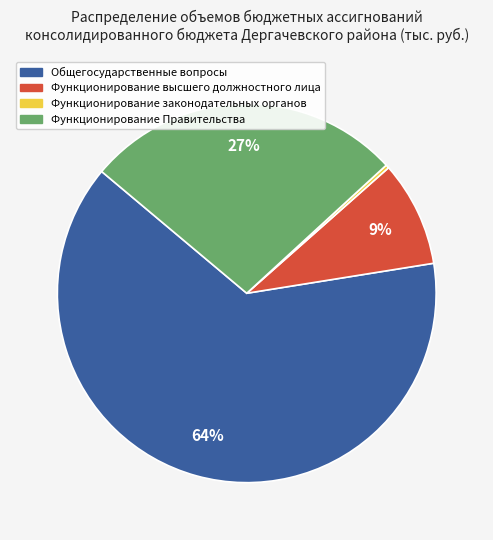

How many segments does this pie chart have?

4